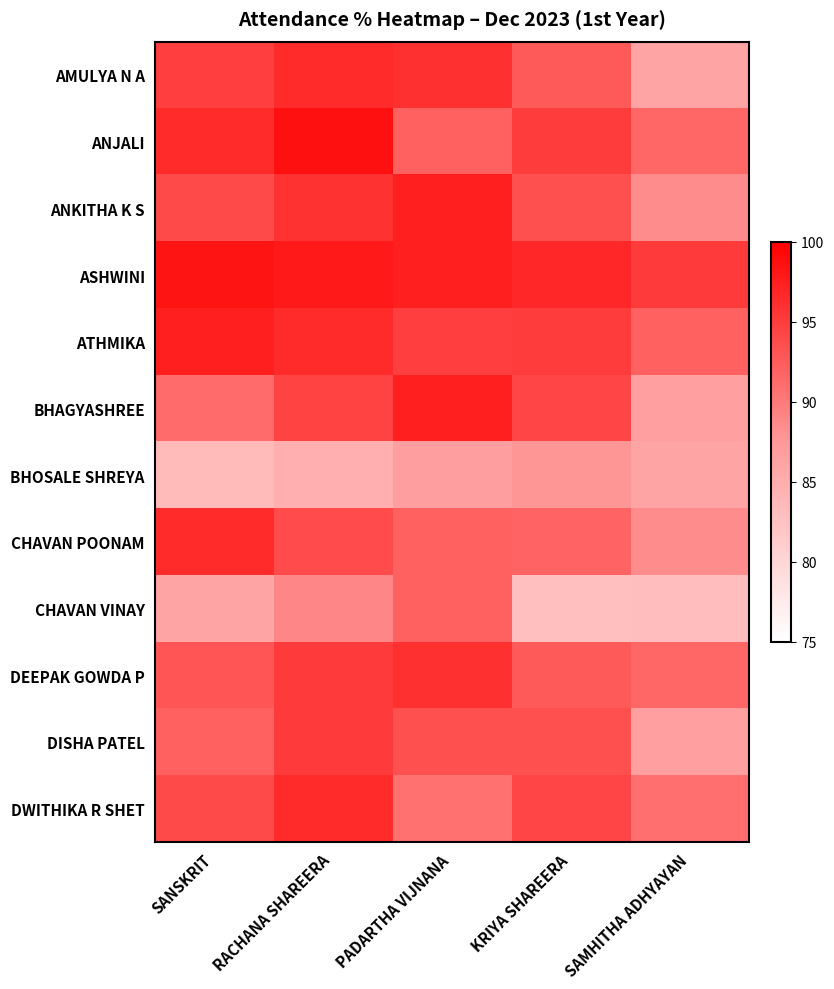

What is the spread (max minus min) of values at SANSKRIT?

14.8